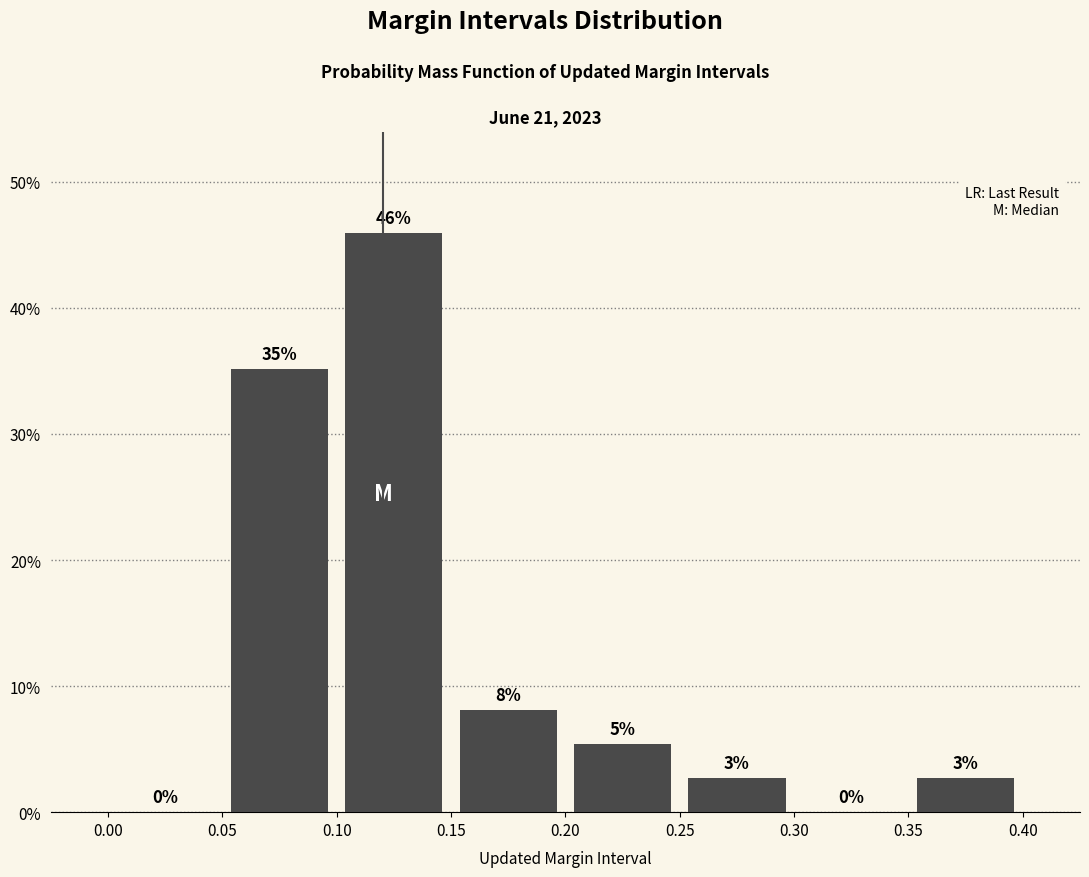

Over which range of the x-axis is the bar tallest?

0.10 to 0.15